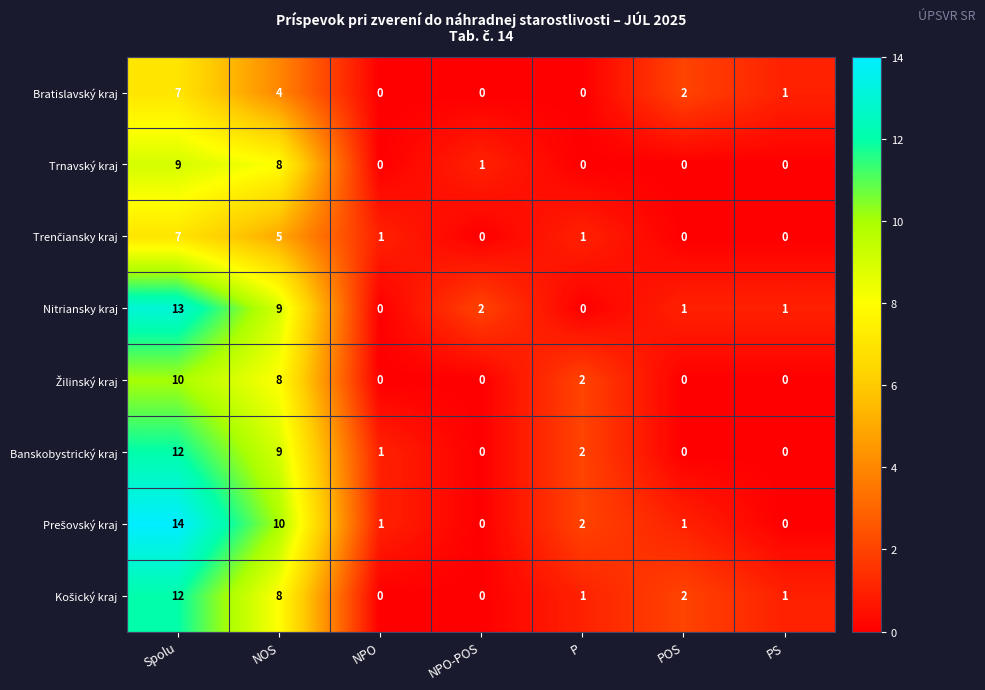

Where does the Bratislavský kraj series first go above 1?

Spolu